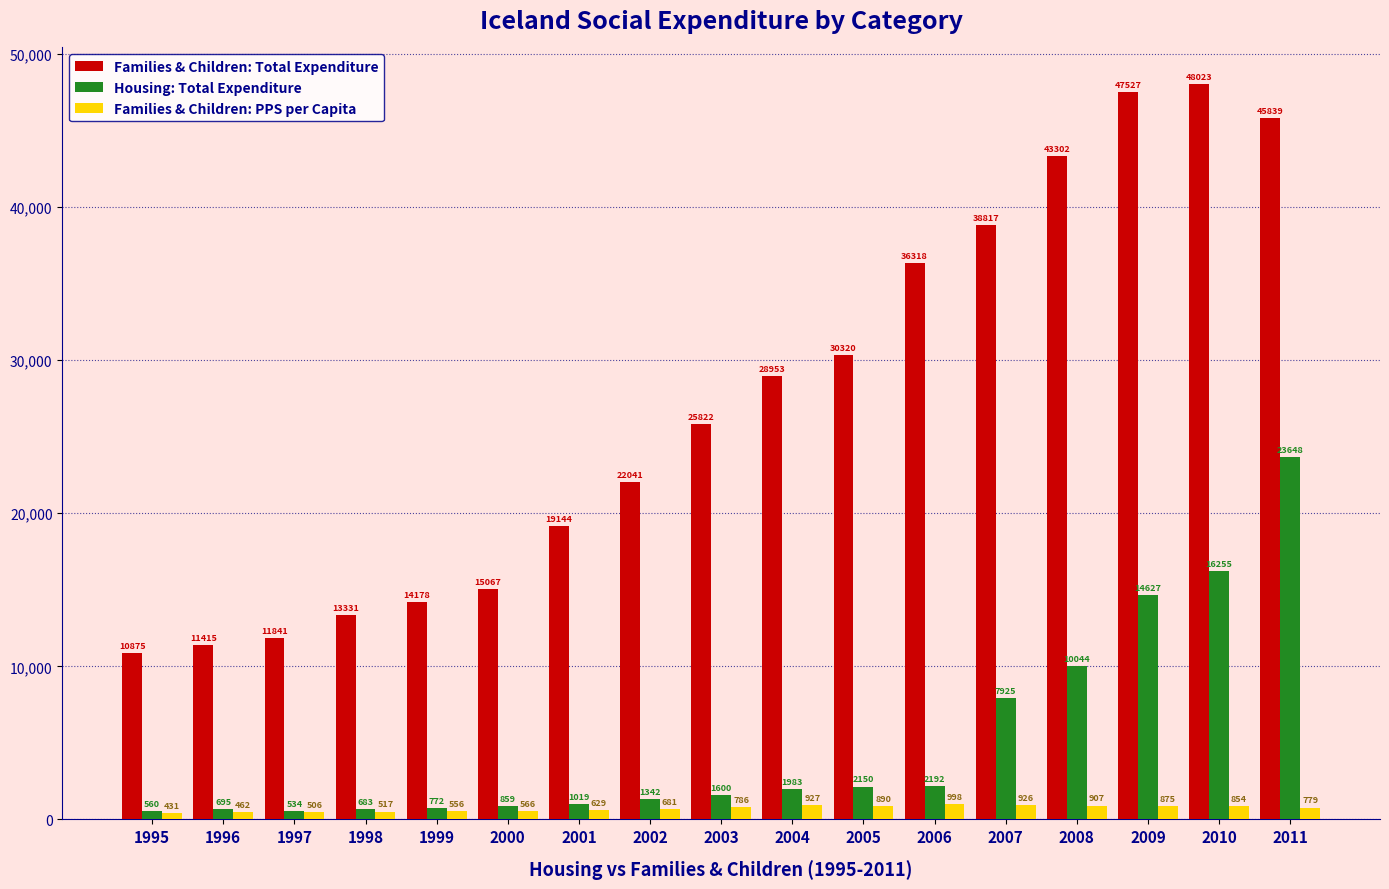

Reading left to right, list all the values displayed in this chart.

Families & Children: Total Expenditure: 1995=10875	1996=11415	1997=11841	1998=13331	1999=14178	2000=15067	2001=19144	2002=22041	2003=25822	2004=28953	2005=30320	2006=36318	2007=38817	2008=43302	2009=47527	2010=48023	2011=45839
Housing: Total Expenditure: 1995=560	1996=695	1997=534	1998=683	1999=772	2000=859	2001=1019	2002=1342	2003=1600	2004=1983	2005=2150	2006=2192	2007=7925	2008=10044	2009=14627	2010=16255	2011=23648
Families & Children: PPS per Capita: 1995=431	1996=462	1997=506	1998=517	1999=556	2000=566	2001=629	2002=681	2003=786	2004=927	2005=890	2006=998	2007=926	2008=907	2009=875	2010=854	2011=779